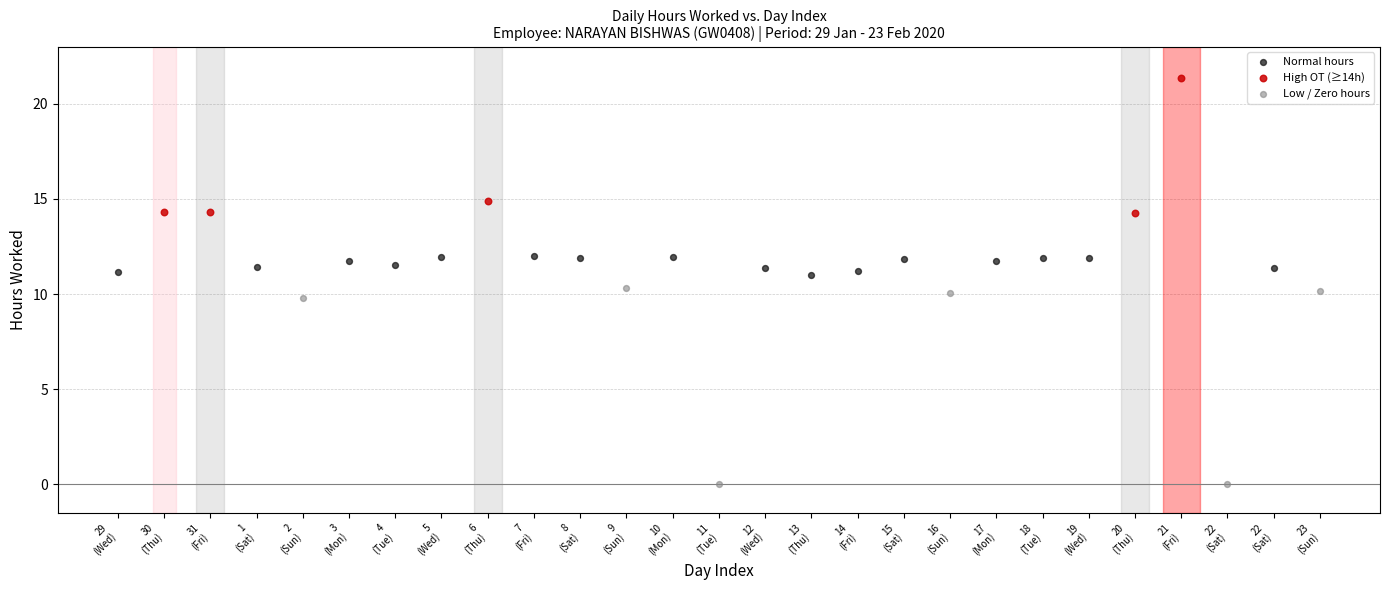

Which series reaches the maximum Y coordinate?

High OT (≥14h)